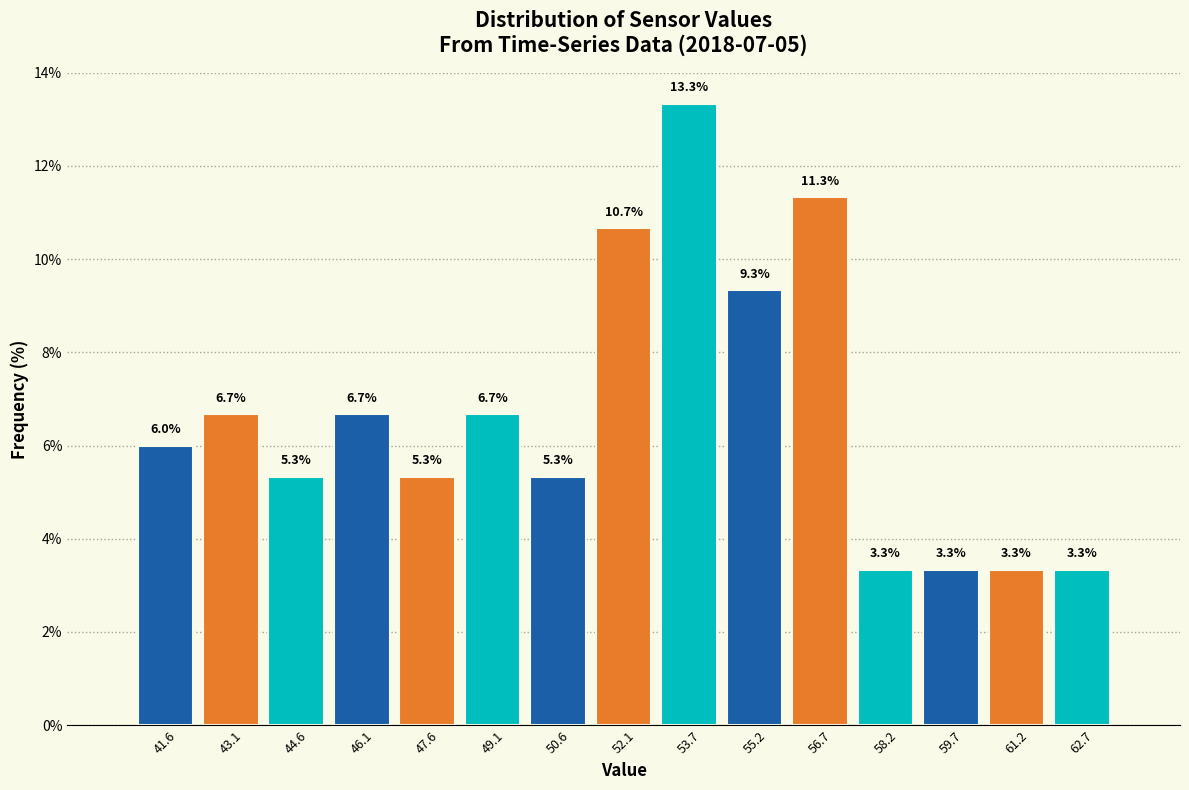

Which range on the x-axis has the tallest bar?

53.0 to 54.4